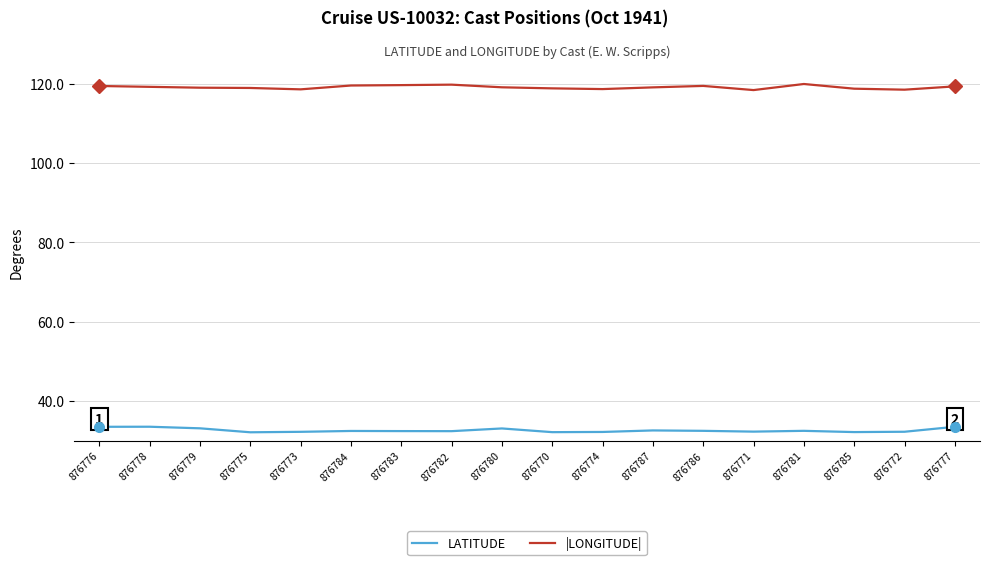

Rank the series by their maximum value, from highest to lowest.

|LONGITUDE|, LATITUDE